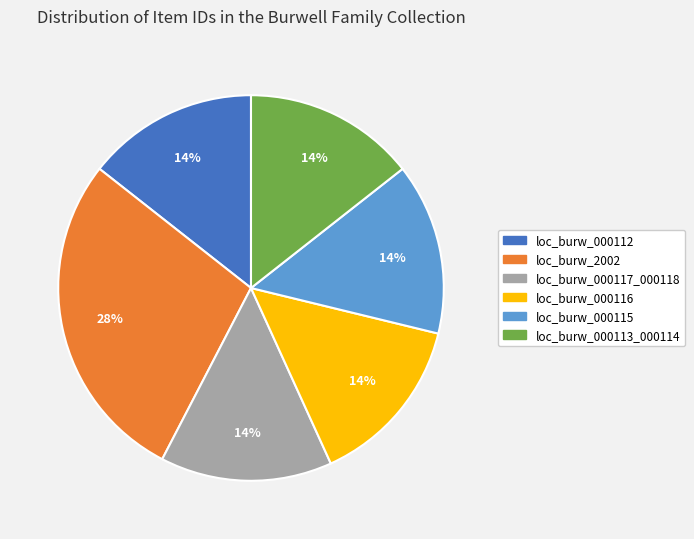

Does any single category account for the majority?

No